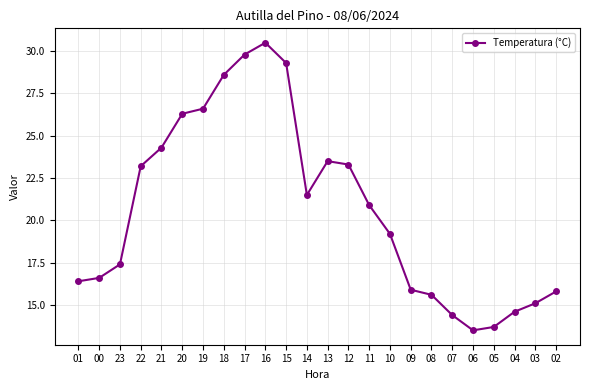

True or false: the data has more than 1 interior local peaks.

True